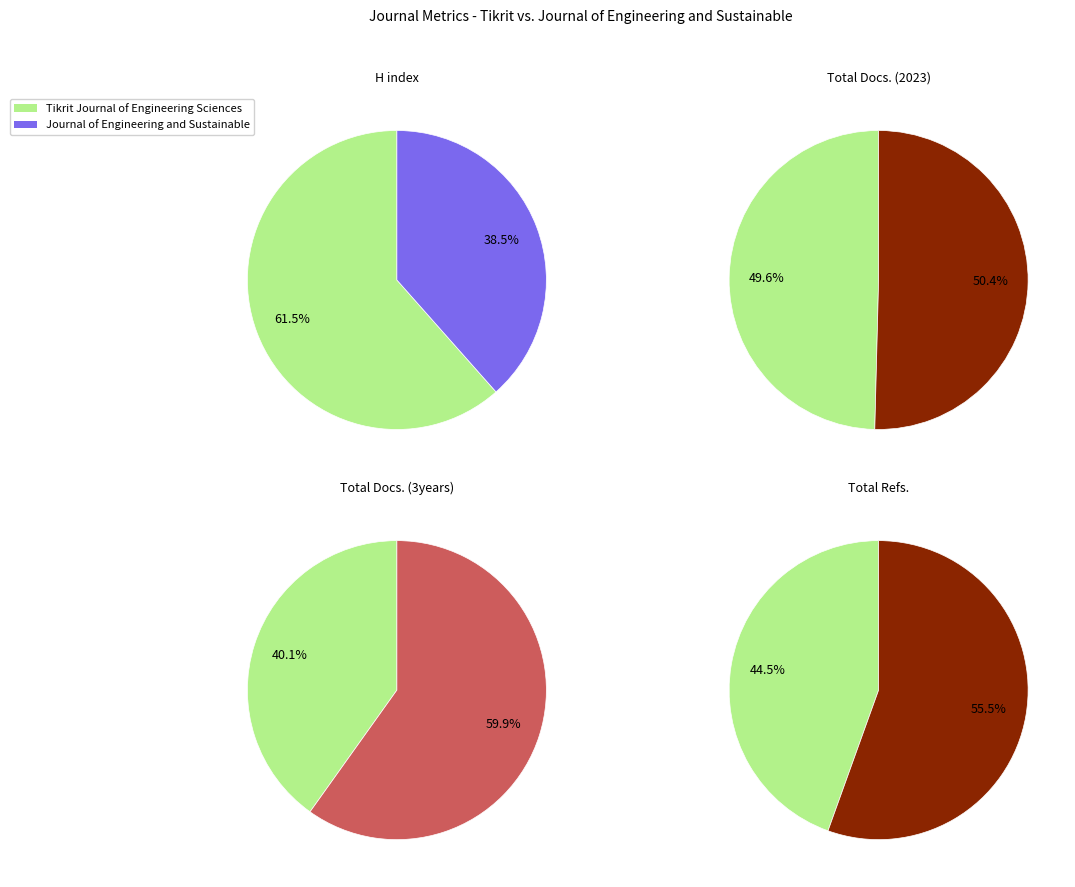

To the nearest percent, what percentage of the pie is Journal of Engineering and Sustainable?

60%